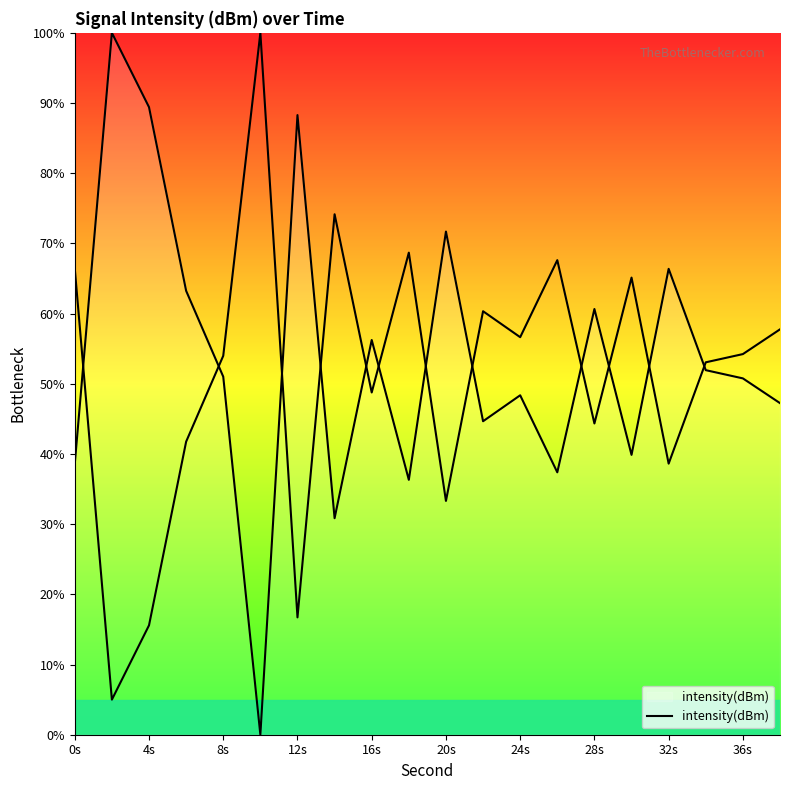

How many distinct data groups are displayed?

1